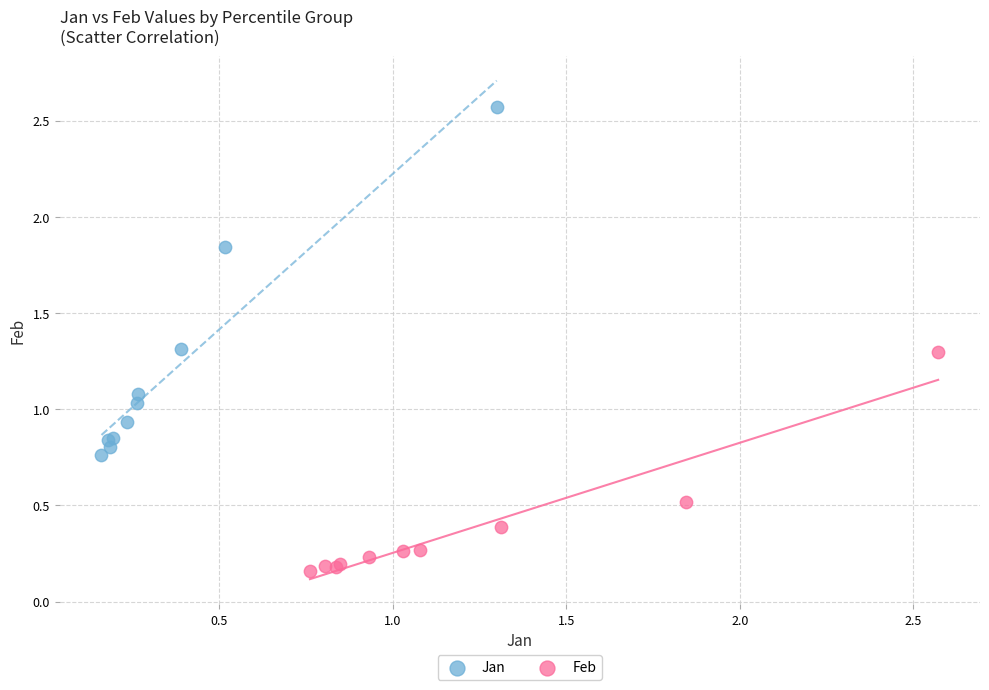

Which series reaches the minimum Y coordinate?

Feb